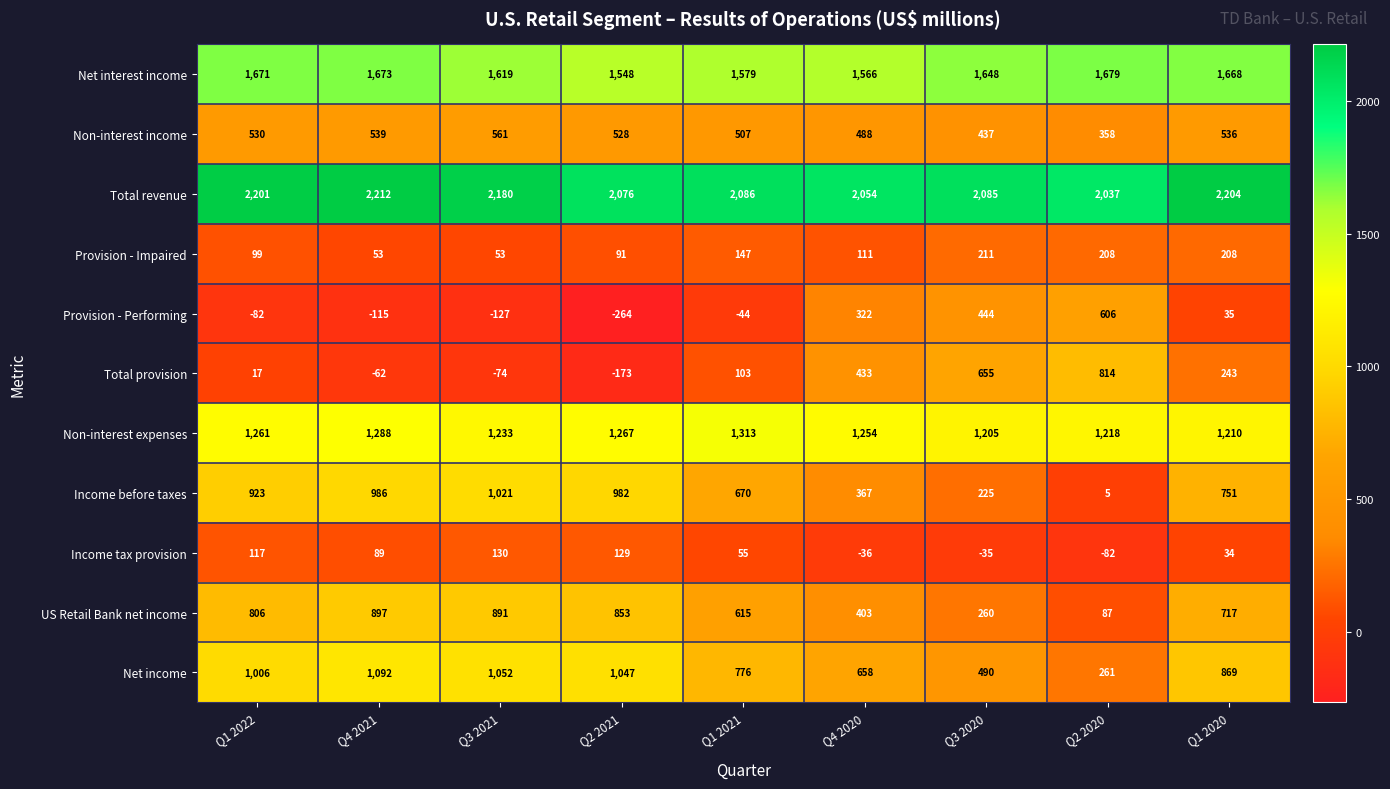

How many data points in Provision - Performing are above -44?

4